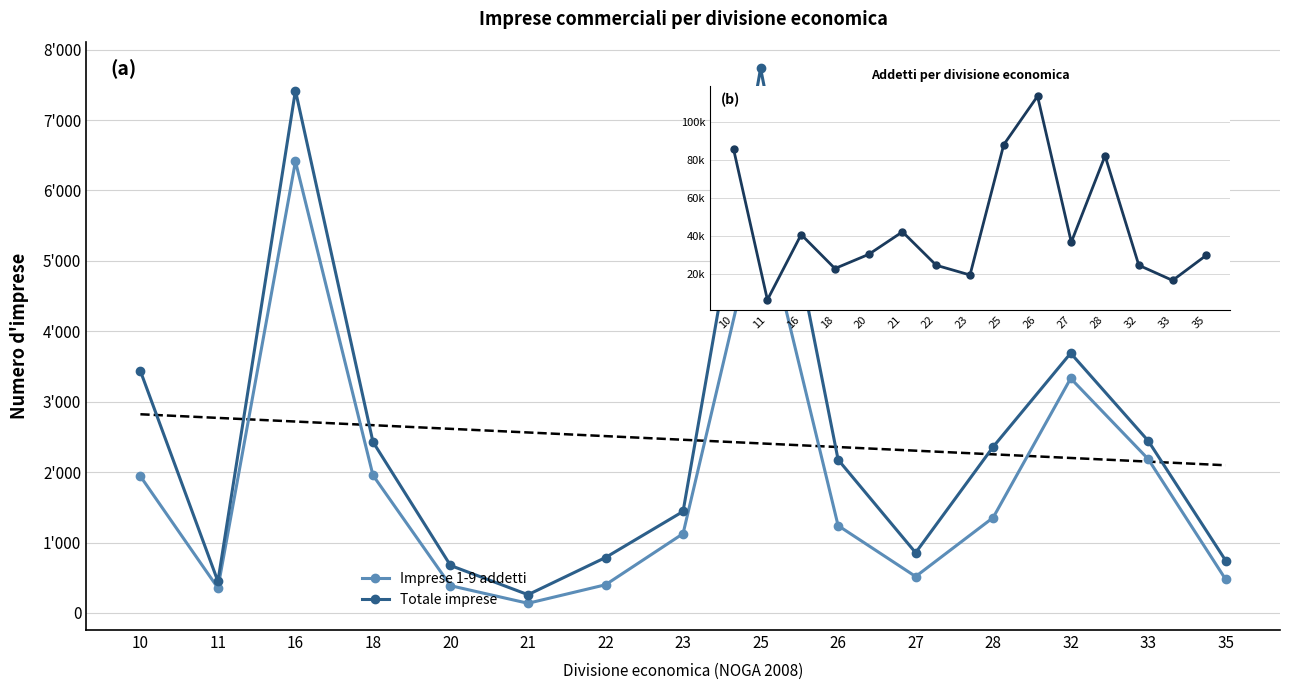

How many lines are shown in the chart?

3